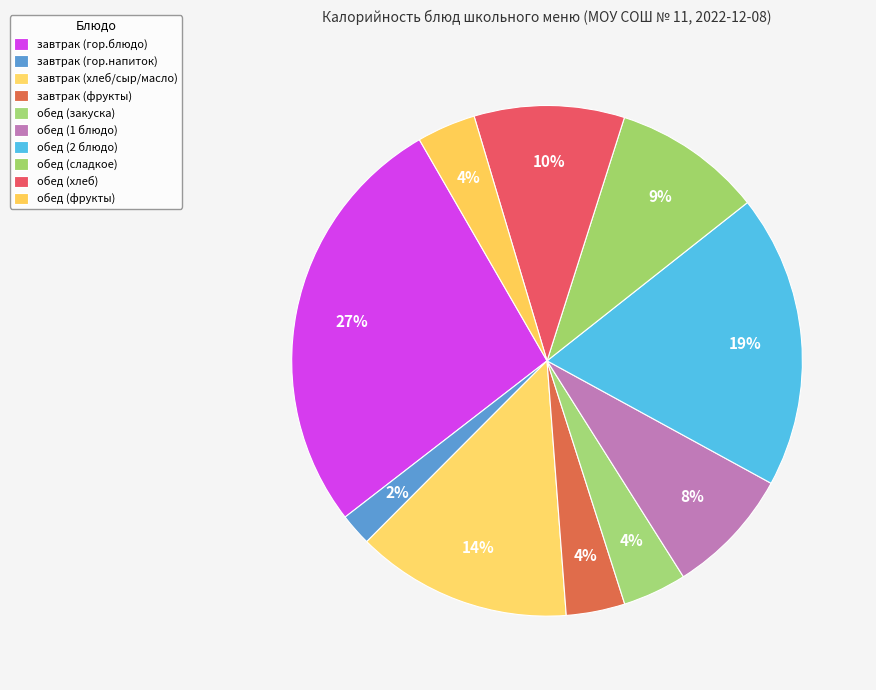

To the nearest percent, what is the combined percentage of обед (2 блюдо) and завтрак (гор.напиток)?

21%